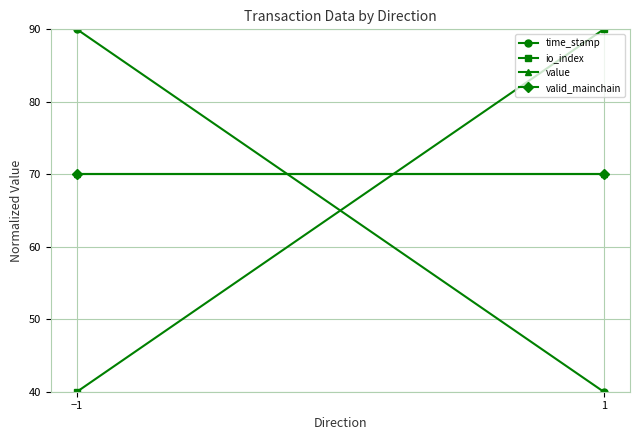

What is the value of the valid_mainchain point at the 2nd from the left?

70